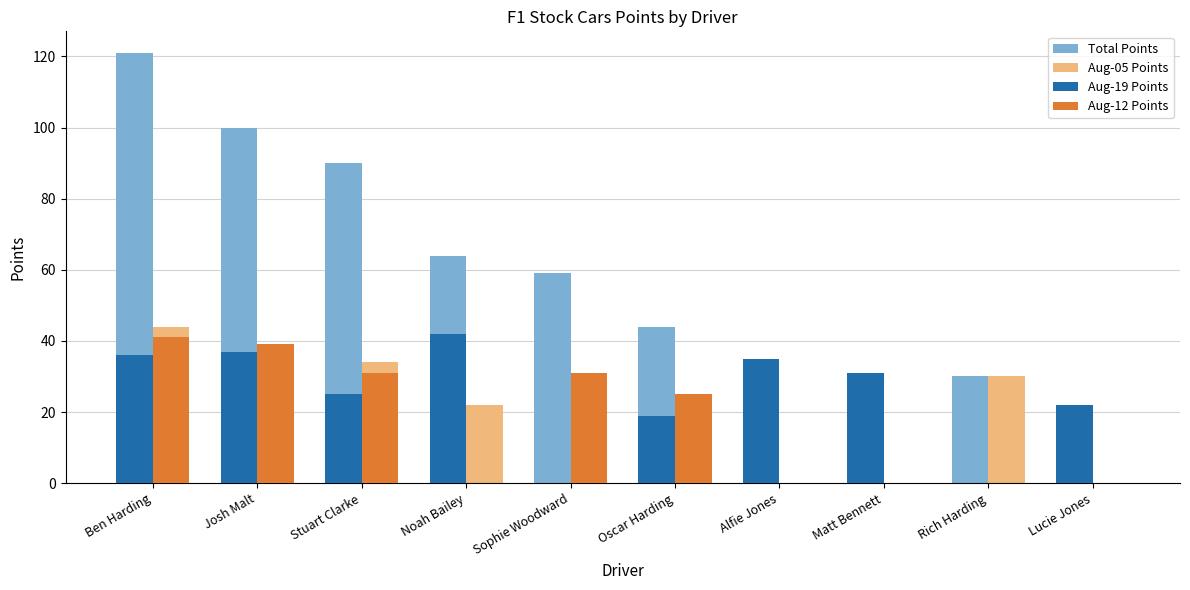

How many Aug-12 Points values are between 0 and 31?

8